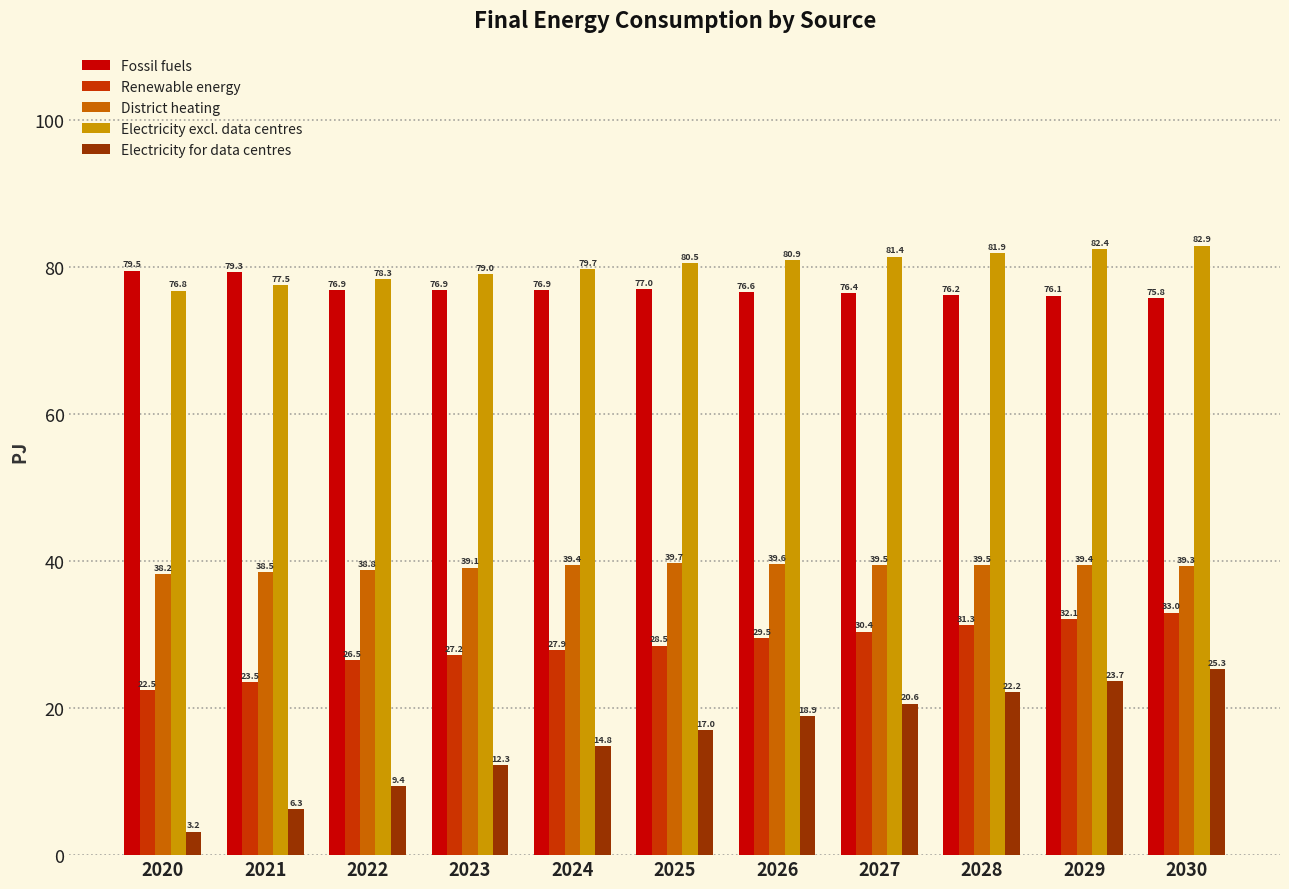

The value of Electricity excl. data centres at 2024 is 105.1. True or false?

False